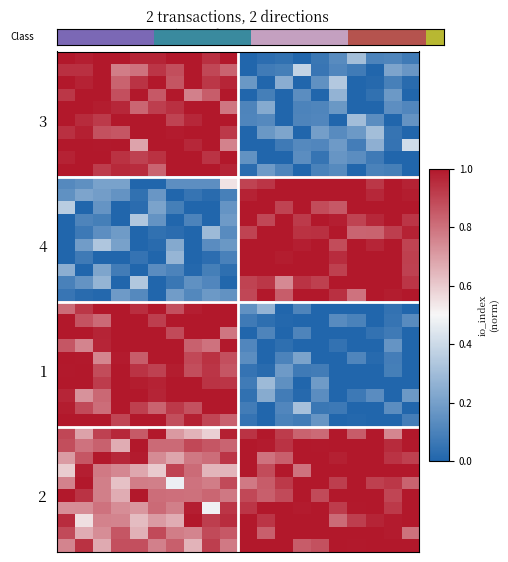

Count the number of data series in this chart.

40